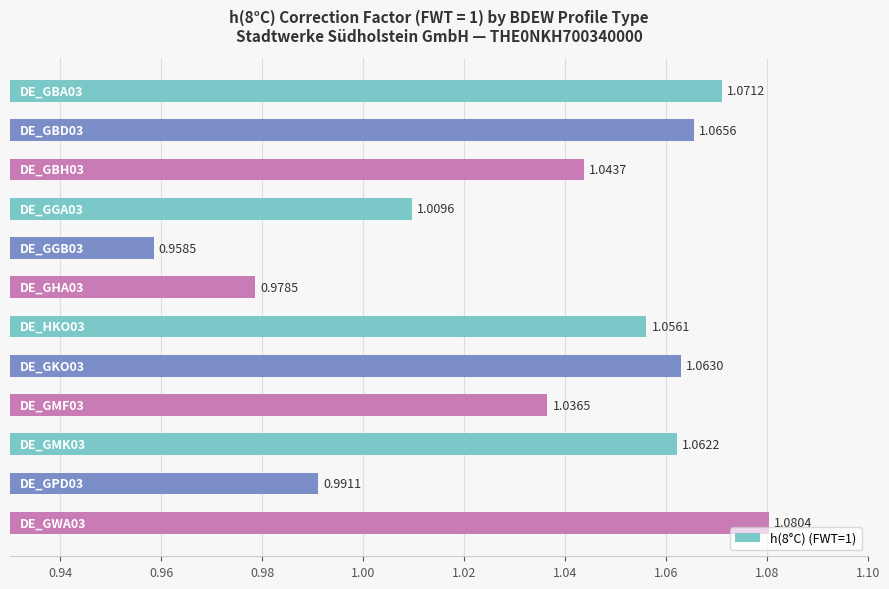

What is the difference between the maximum and minimum values?

0.1